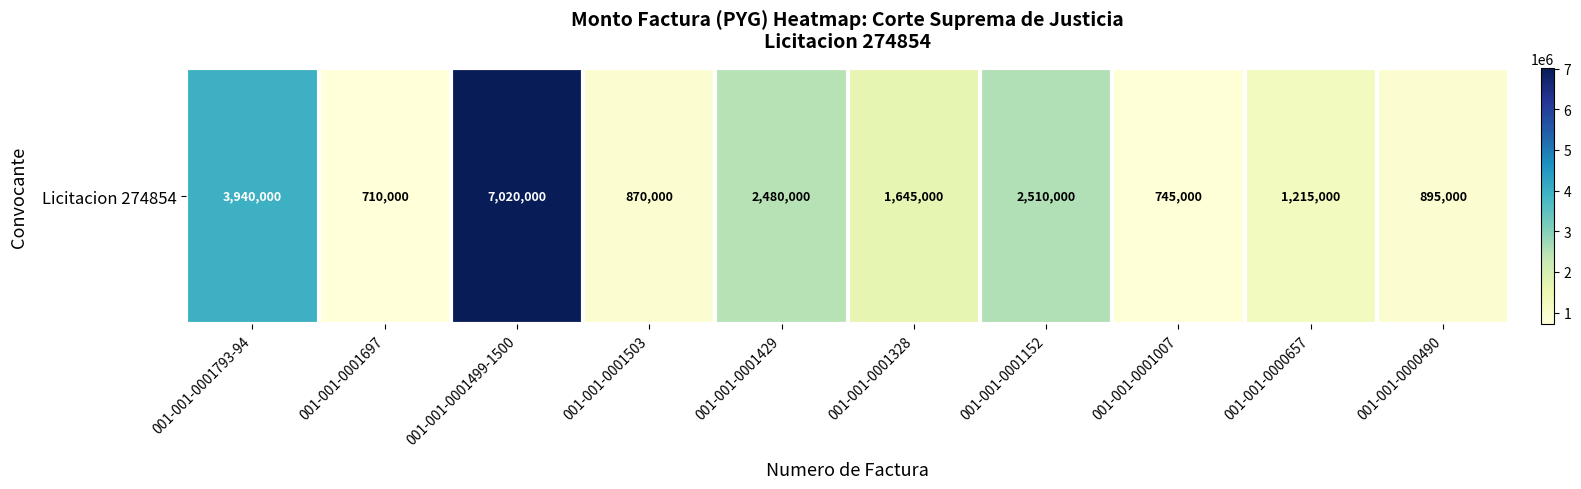

Count the number of data series in this chart.

1